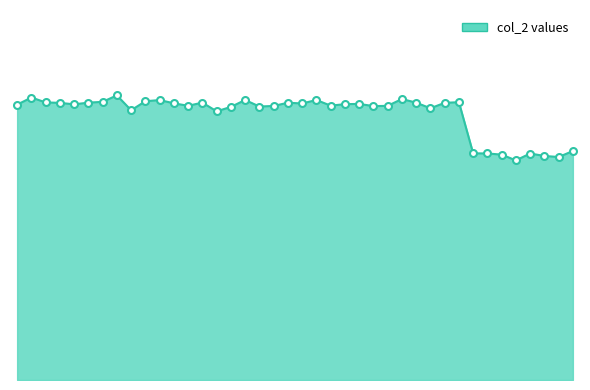

Between 32 and 23, which is larger?

23